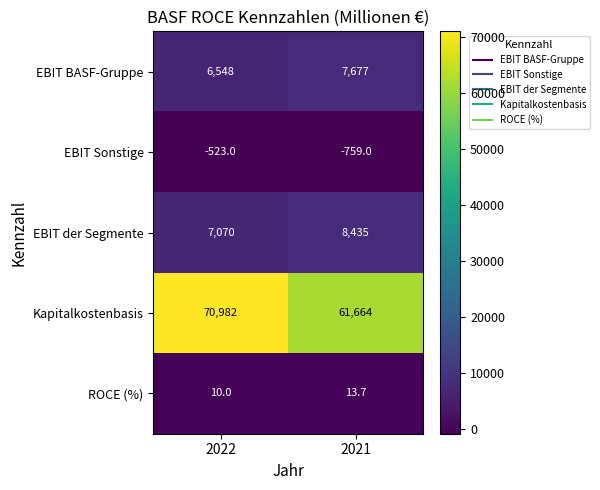

The ROCE (%) series shows 10.0 at 2022. True or false?

True